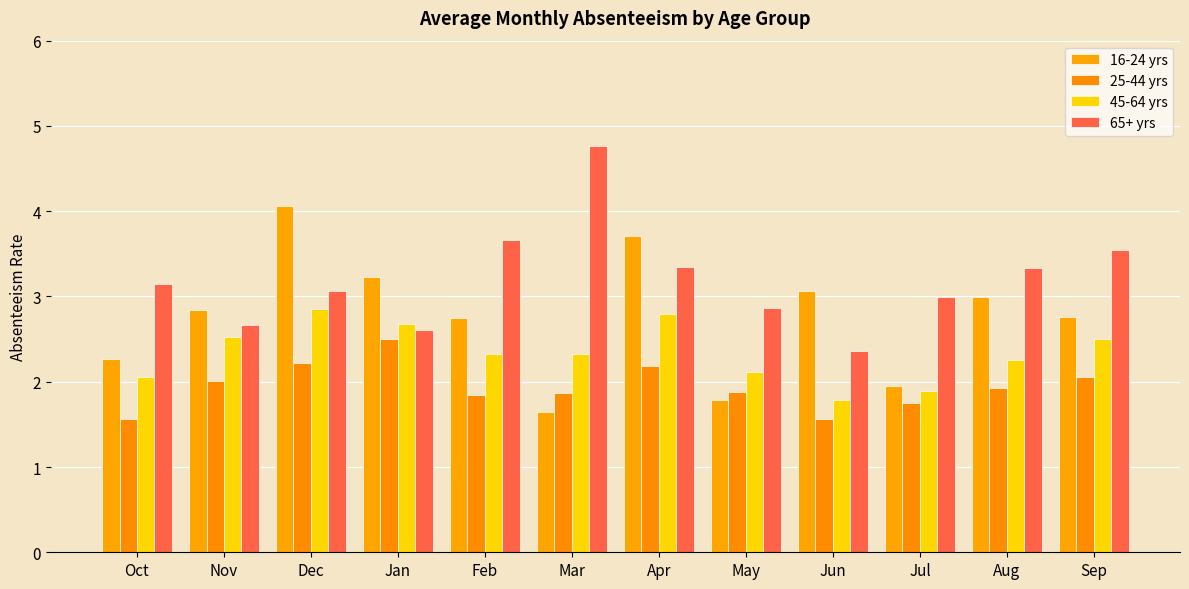

How many groups of bars are there?

12